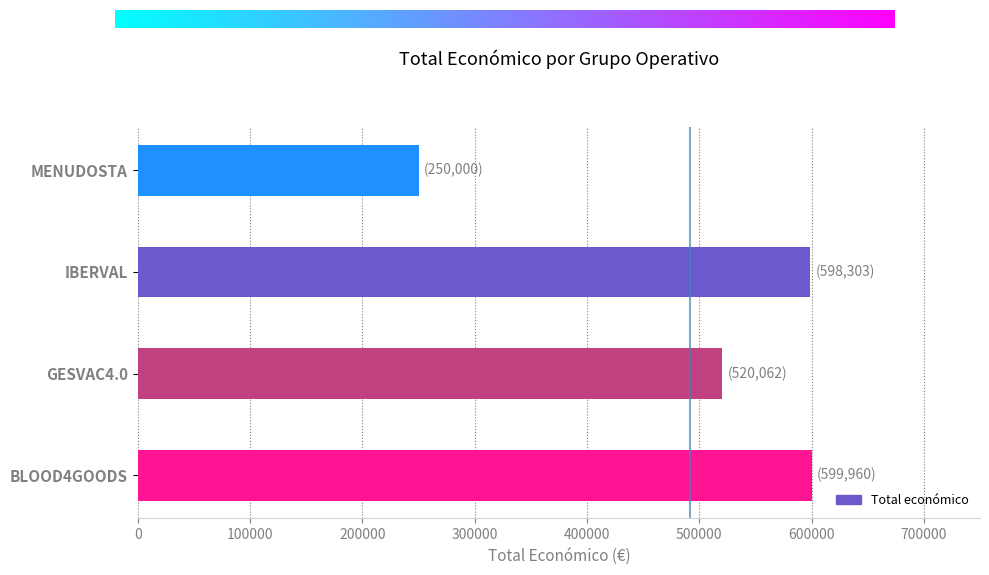

Which has a higher value, IBERVAL or GESVAC4.0?

IBERVAL